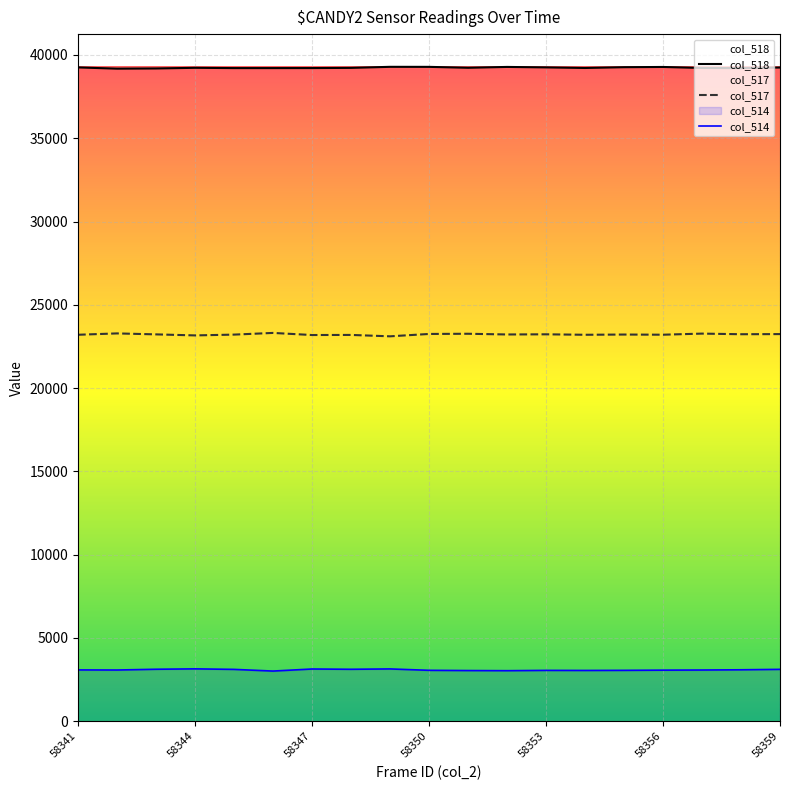

Which series has the largest total across all categories?

col_518